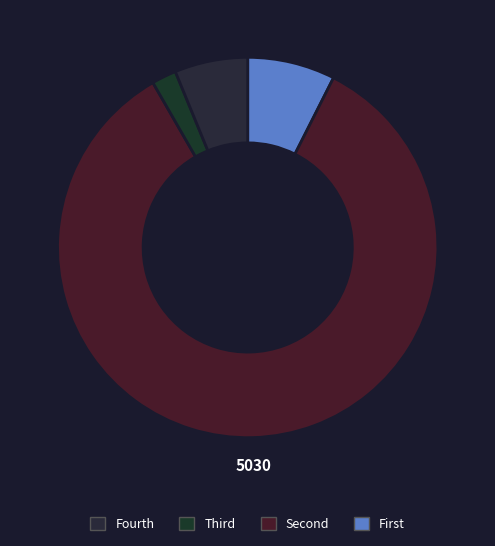

To the nearest percent, what is the difference between the largest and smallest slice percentages?

83%